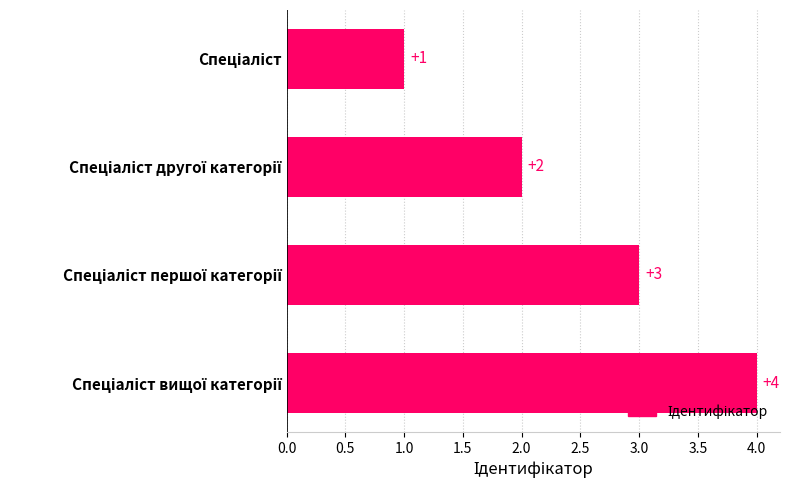

What is the difference between the maximum and minimum values?

3